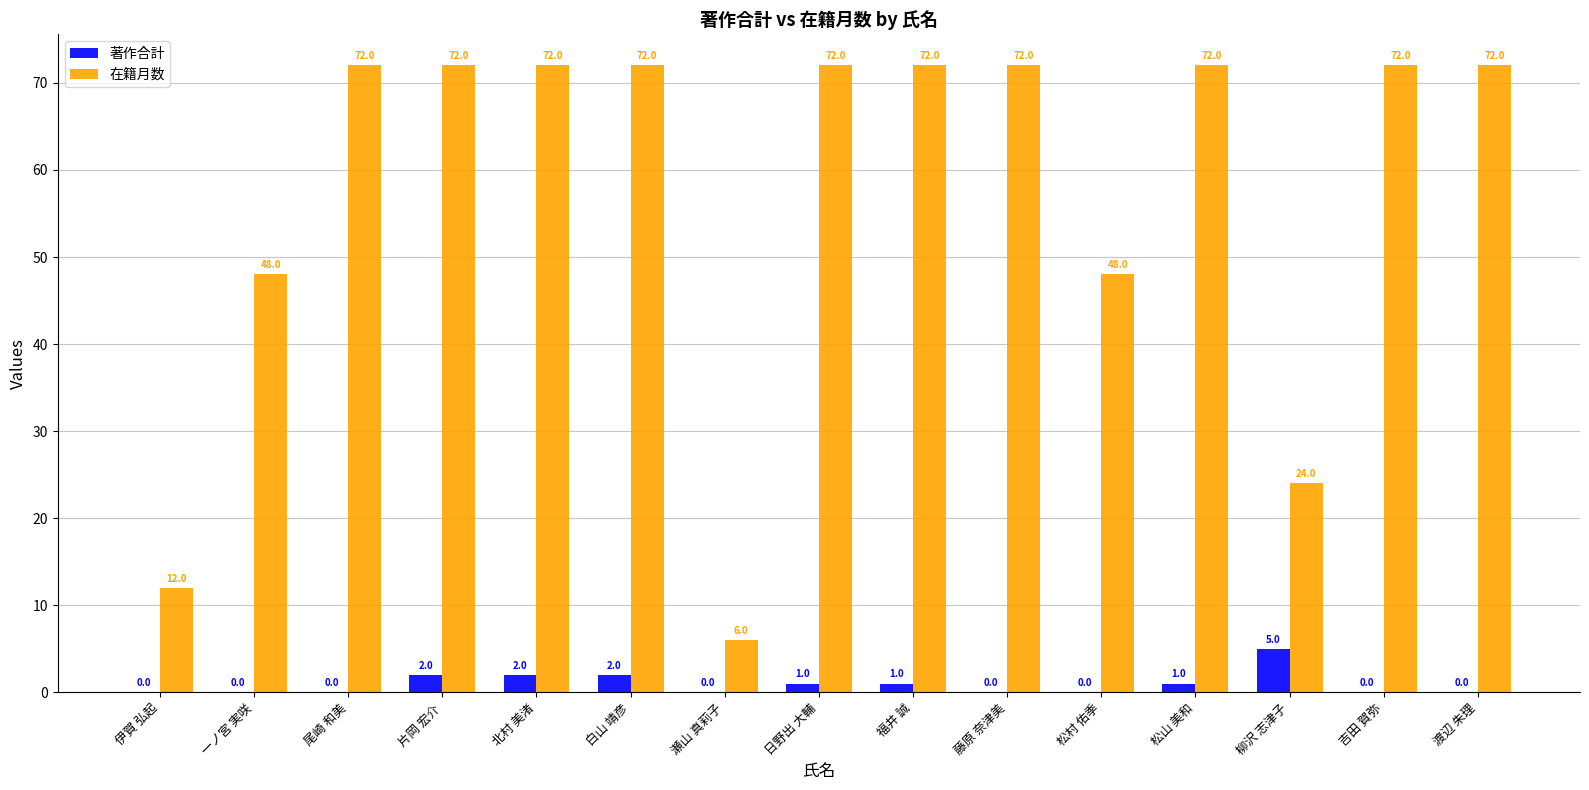

How many 在籍月数 values are between 48 and 72?

12